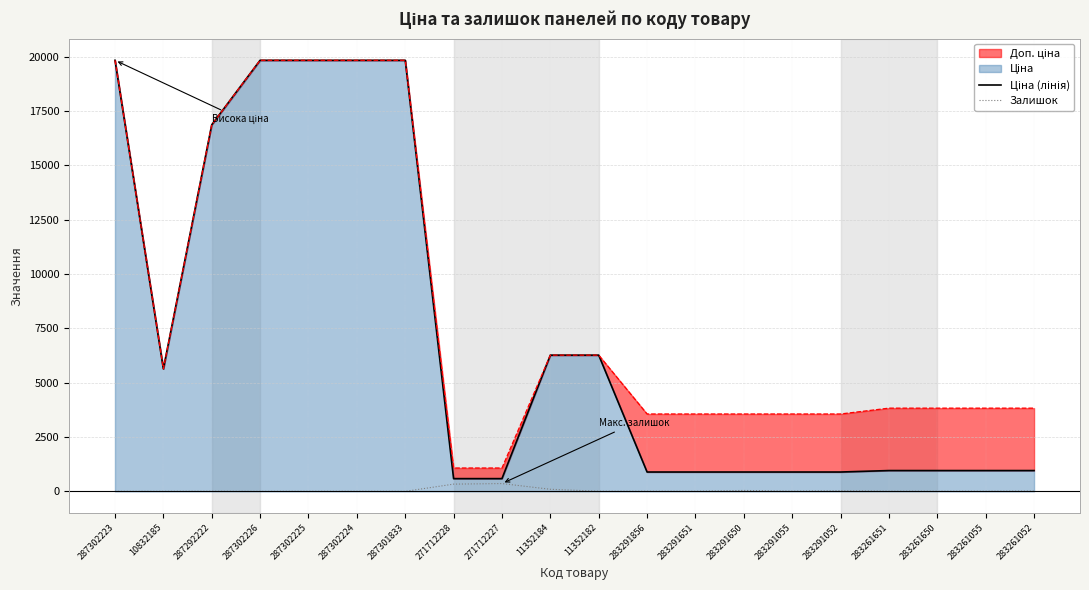

Where does the Залишок series first go above 6?

271712228